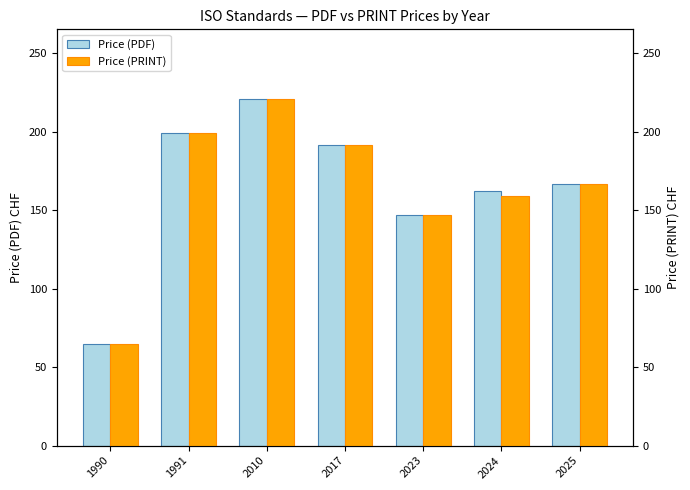

Which series has the largest total across all categories?

Price (PDF)